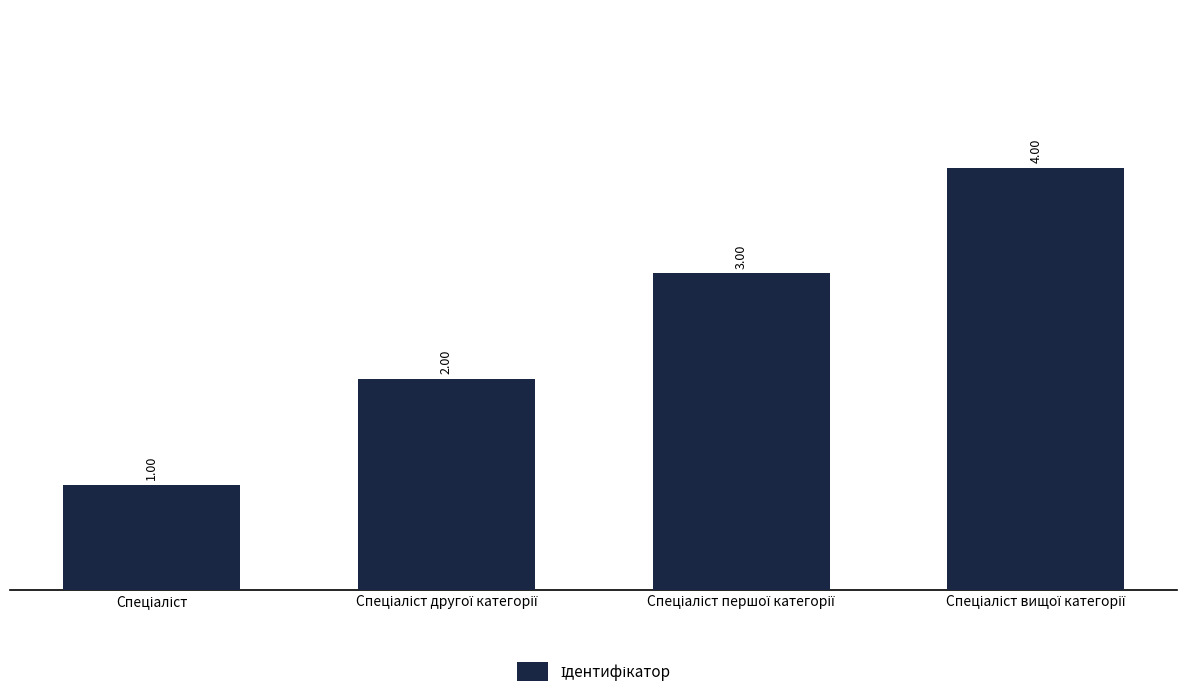

What is the difference between the maximum and minimum values?

3